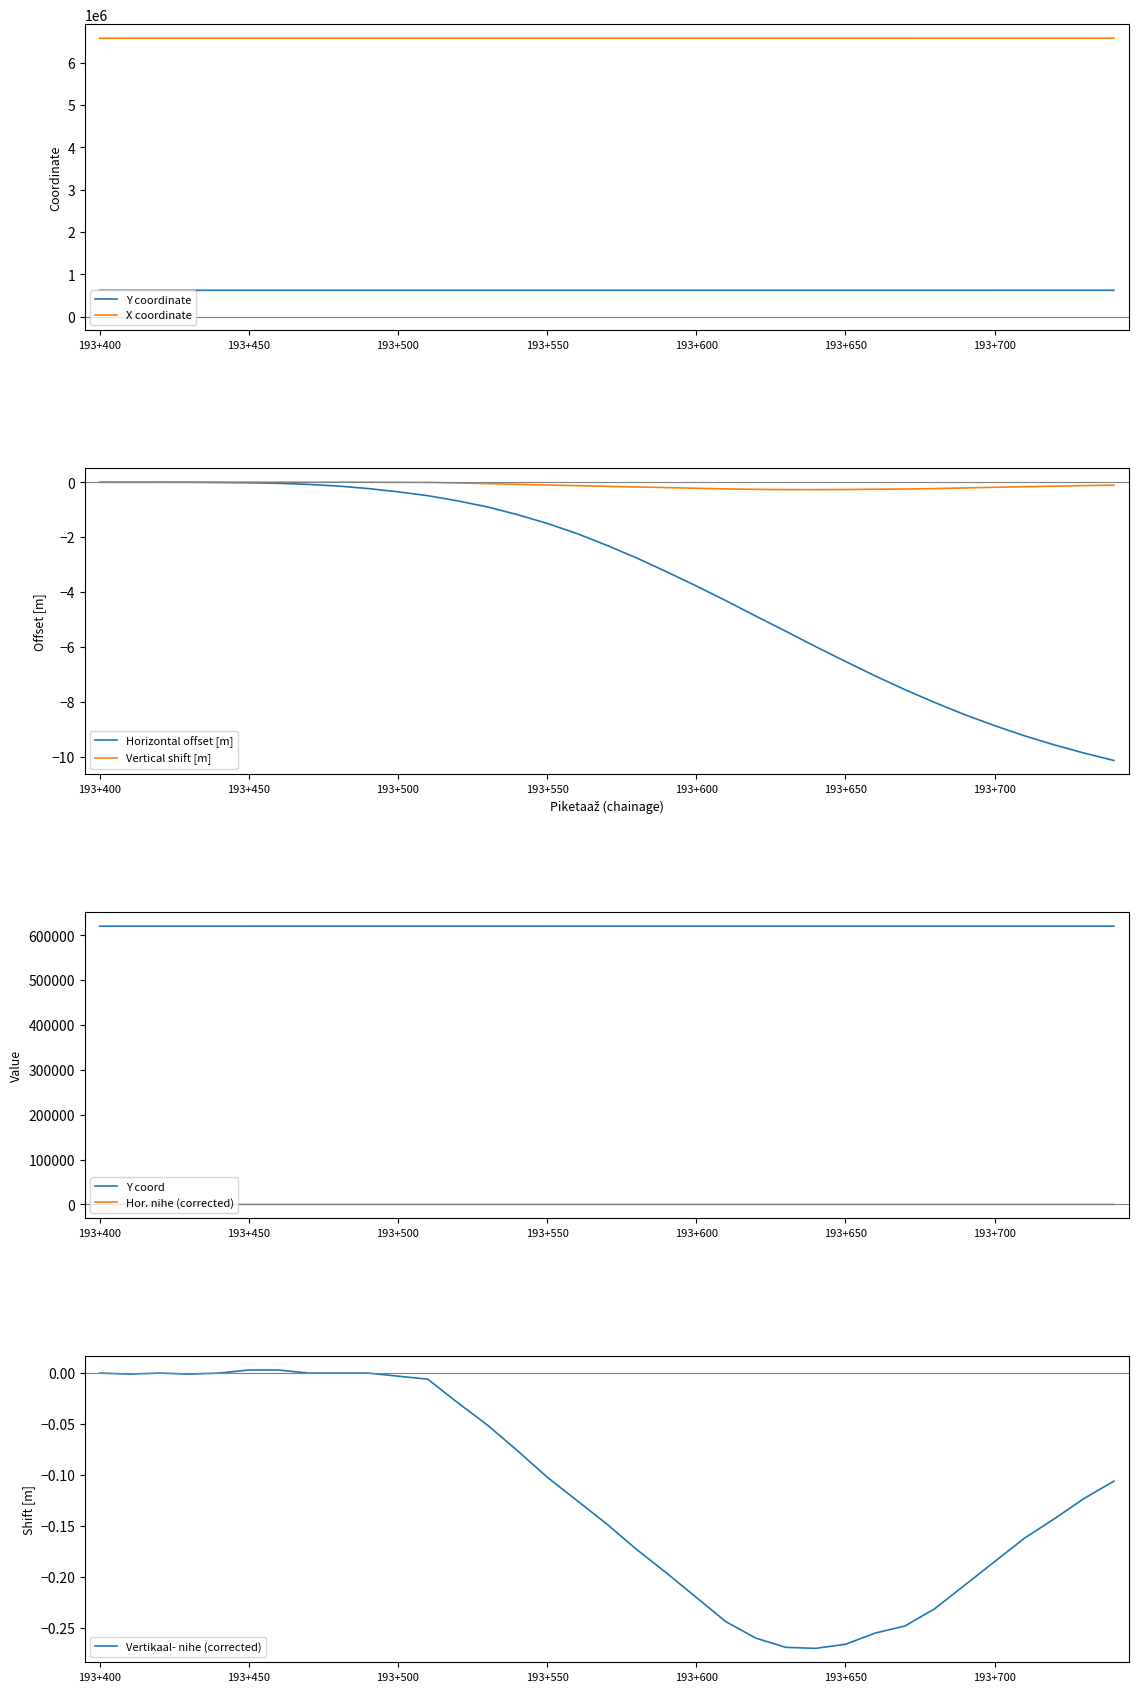

How many positive values does the Vertikaal- nihe series have?

2